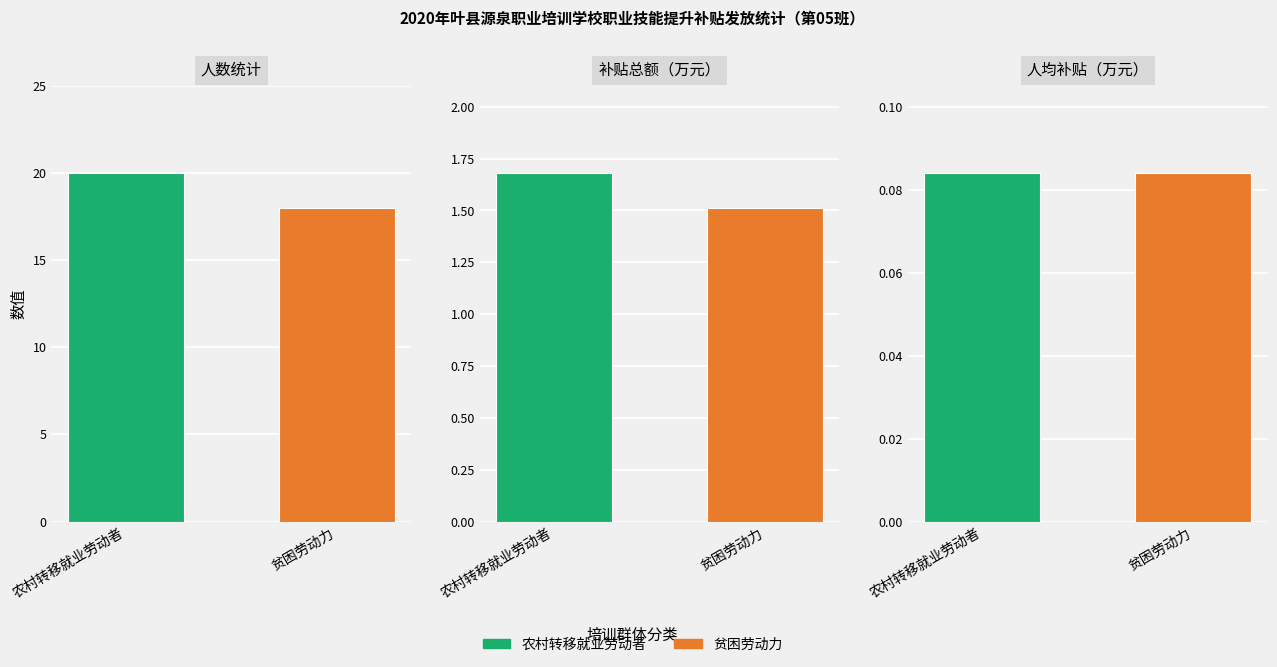

Read the 农村转移就业劳动者 value at 1.

0.1